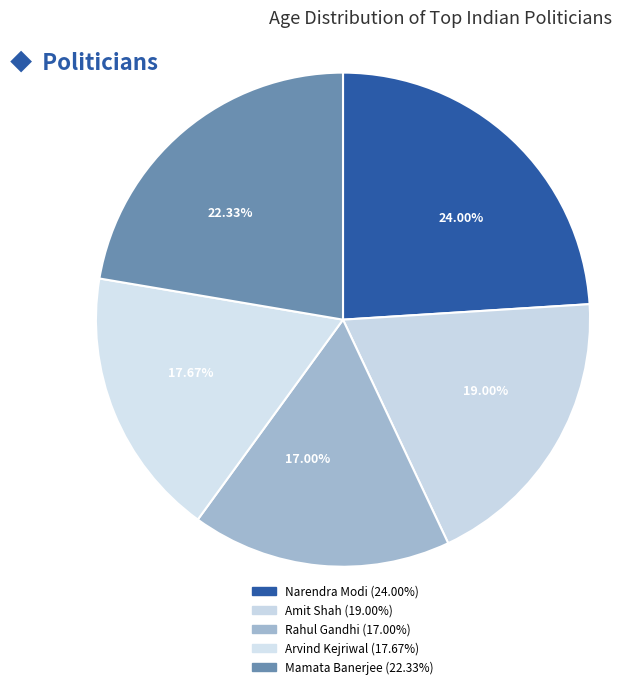

To the nearest percent, what is the average slice percentage?

20%